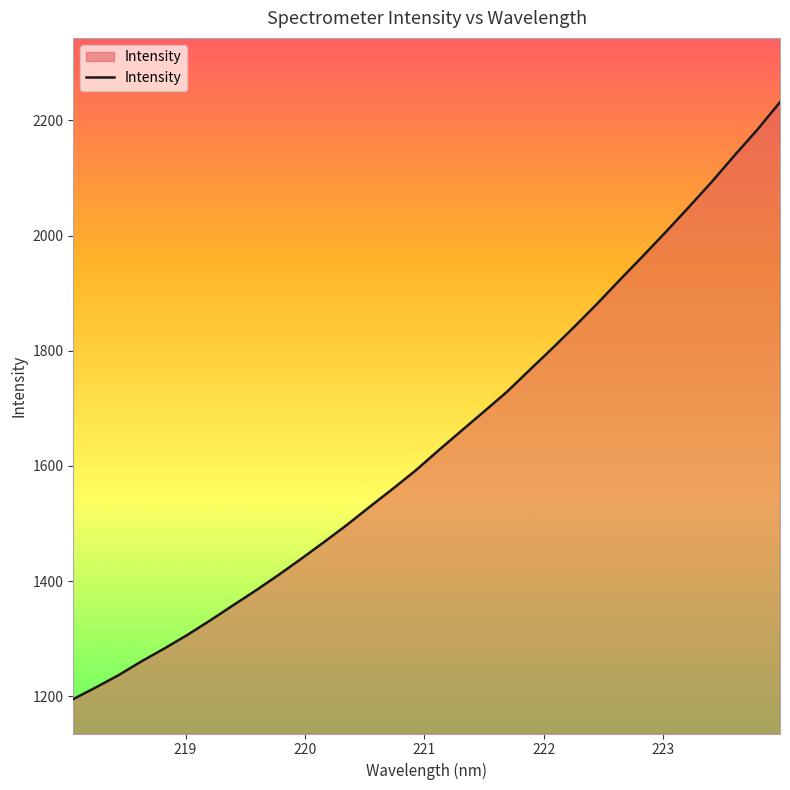

What is the difference between the maximum and minimum values?

1035.9